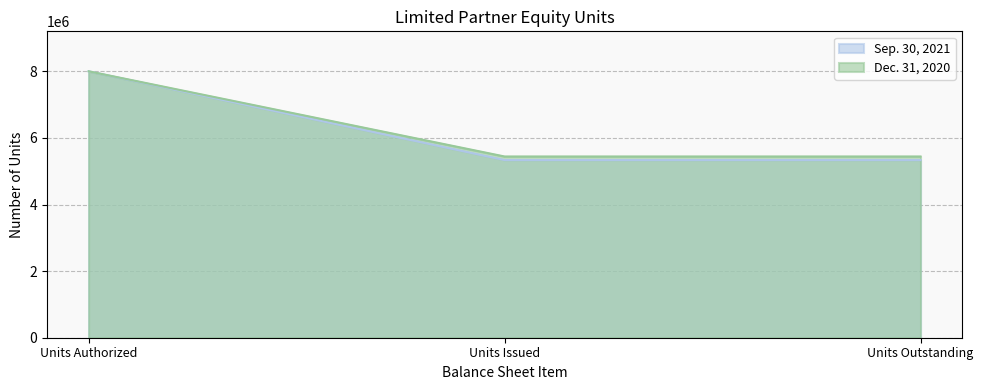

Between Units Outstanding and Units Authorized, which is larger?

Units Authorized